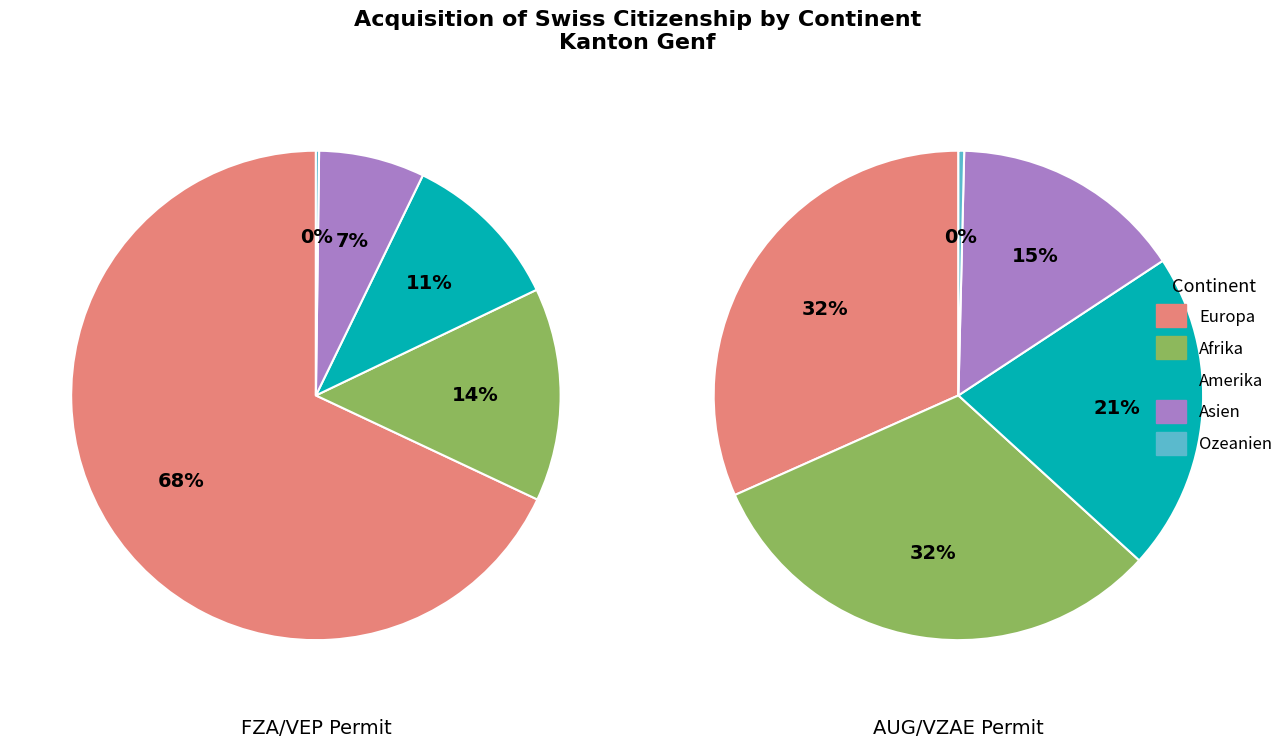

Count the number of slices in the pie.

5